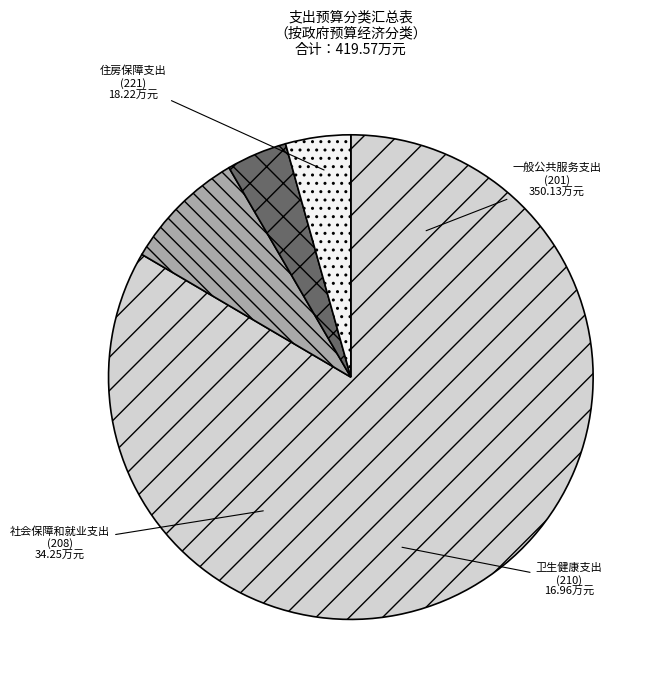

Which category accounts for the majority?

一般公共服务支出 (201)